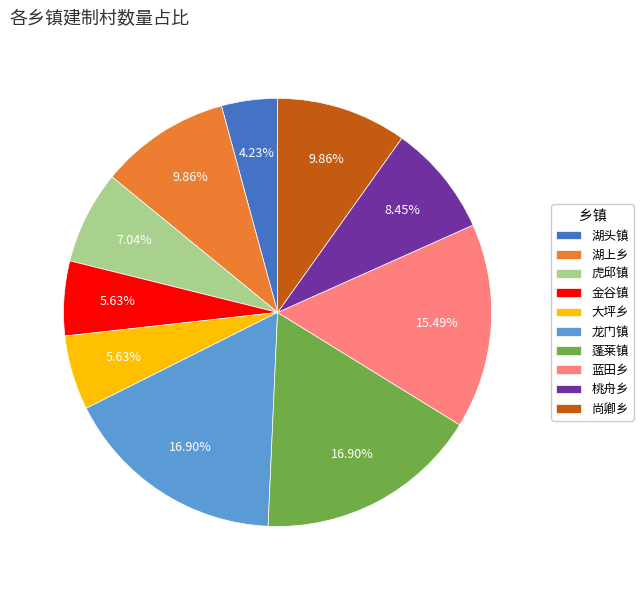

To the nearest percent, what portion does 金谷镇 represent?

6%